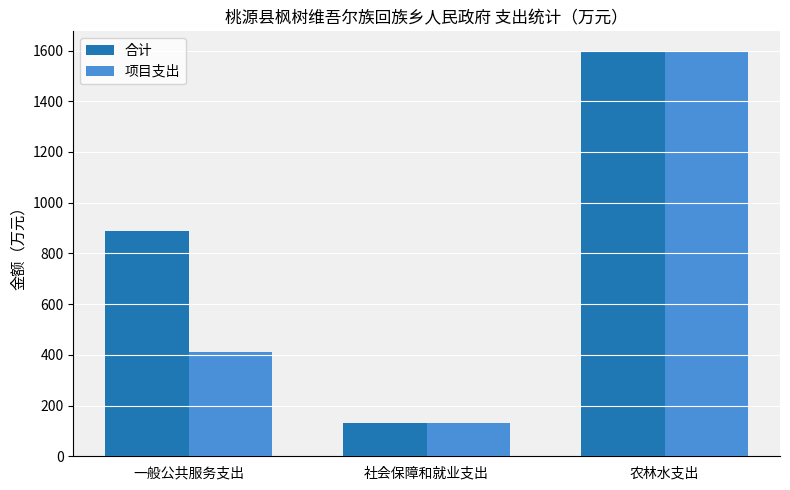

What is the difference between the 项目支出 values at 一般公共服务支出 and 农林水支出?

1185.7